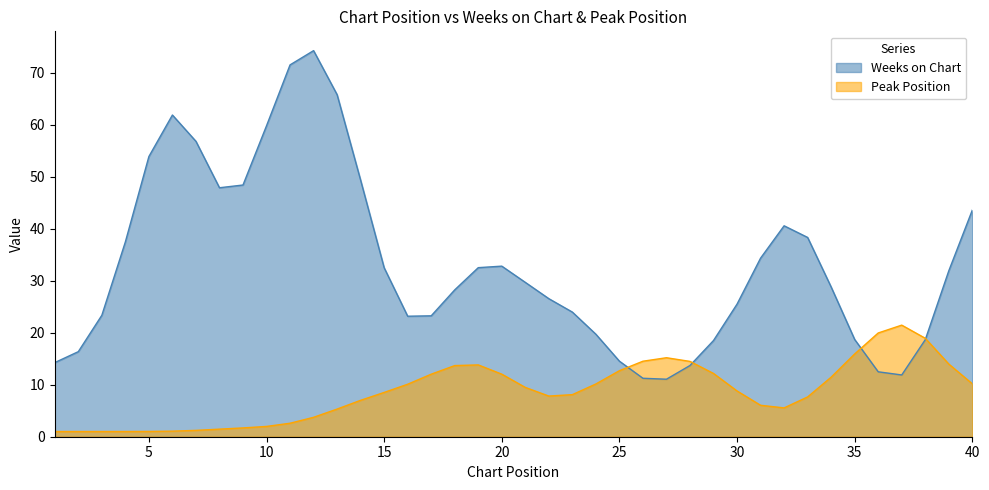

Which series has the widest spread of values?

Weeks on Chart